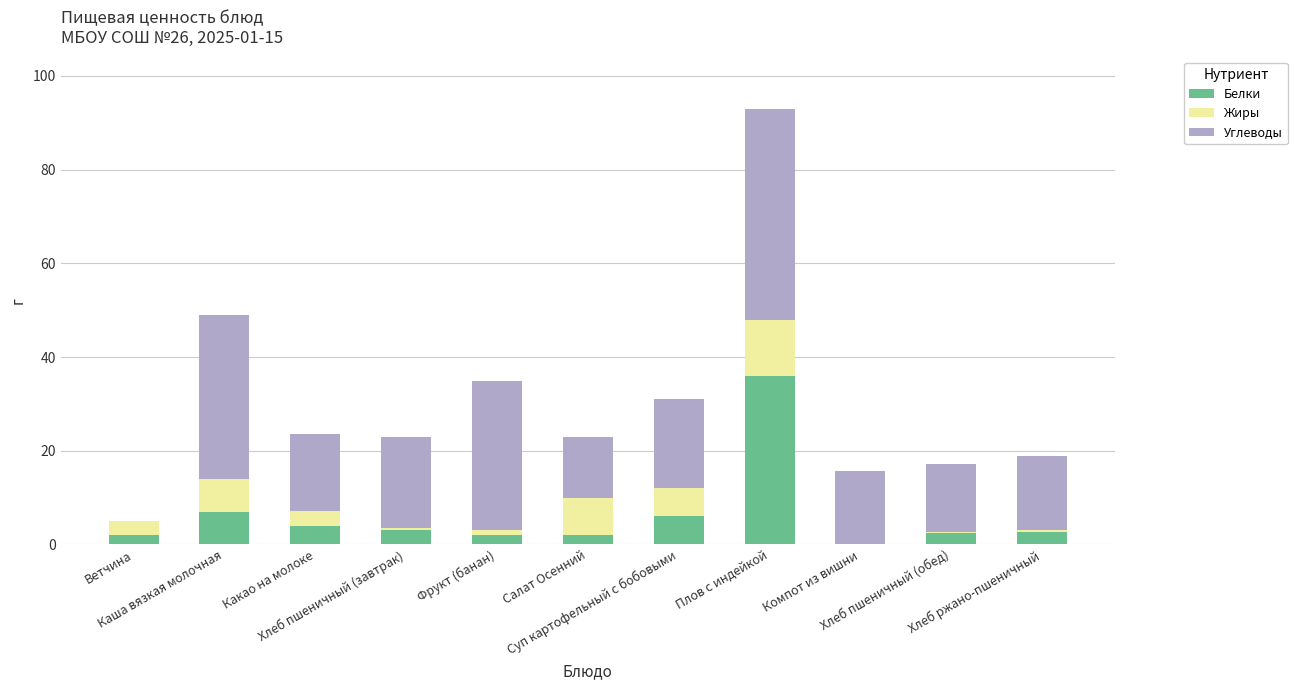

What is the maximum value for Белки?

36.0